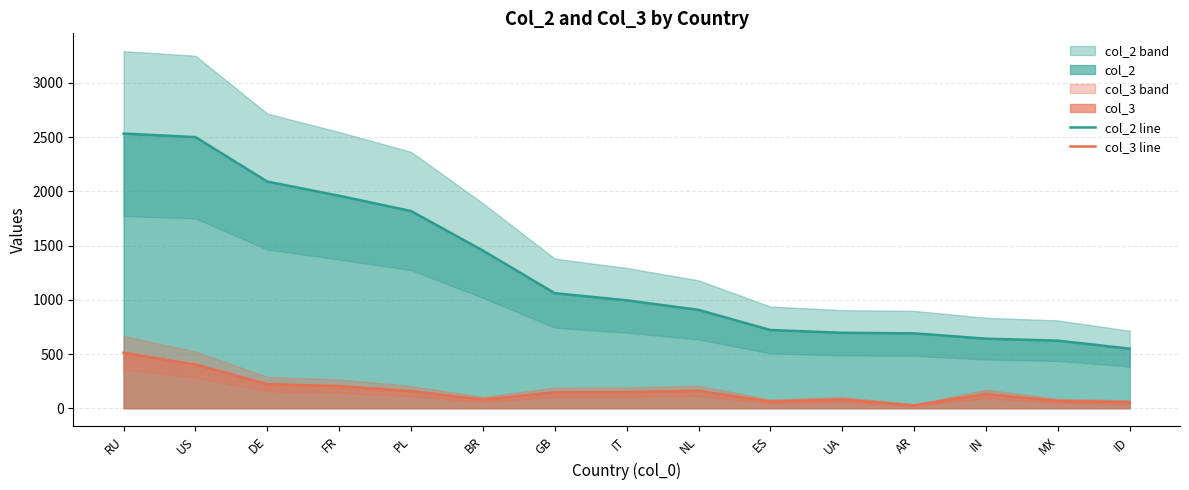

Reading right to left, transcribe all the data shown in this chart.

col_2 line: 549.5	623.2	641.7	690.8	696.0	721.5	907.2	995.2	1061.0	1453.8	1818.6	1959.1	2090.0	2500.3	2532.4
col_3 line: 56.6	66.8	131.9	27.0	80.0	61.9	160.7	148.8	147.4	79.7	158.5	204.2	223.0	402.4	511.8